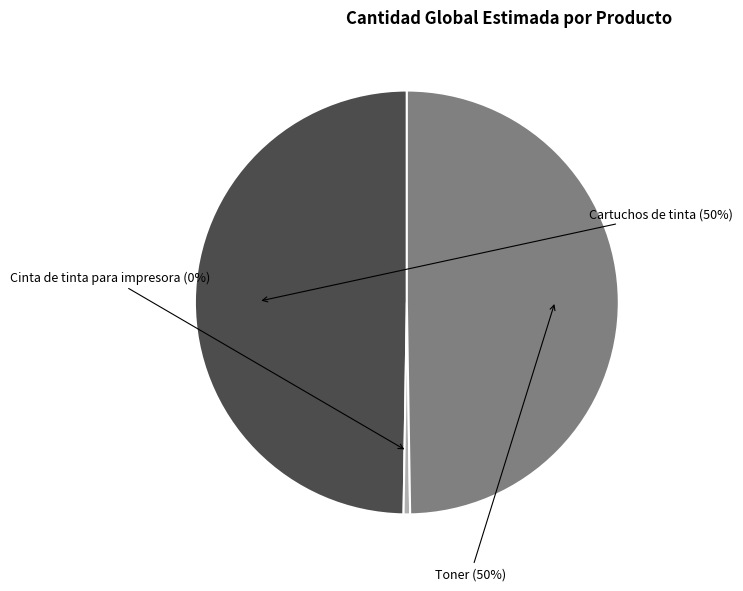

How many segments does this pie chart have?

3